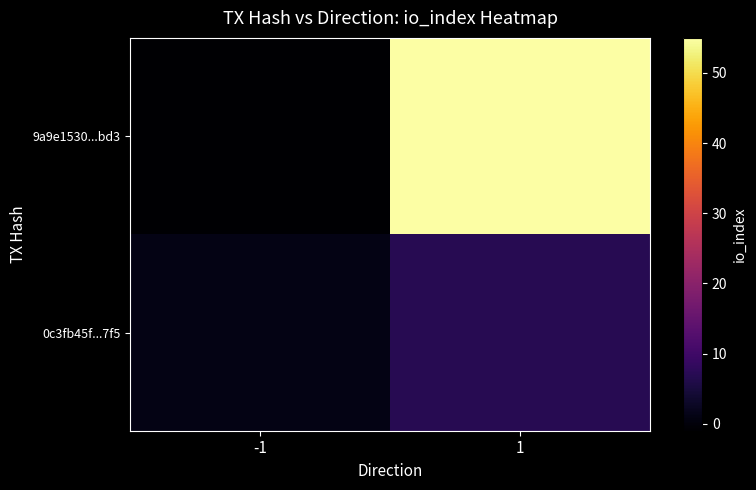

List the series in order of their peak value, highest first.

9a9e1530...bd3, 0c3fb45f...7f5